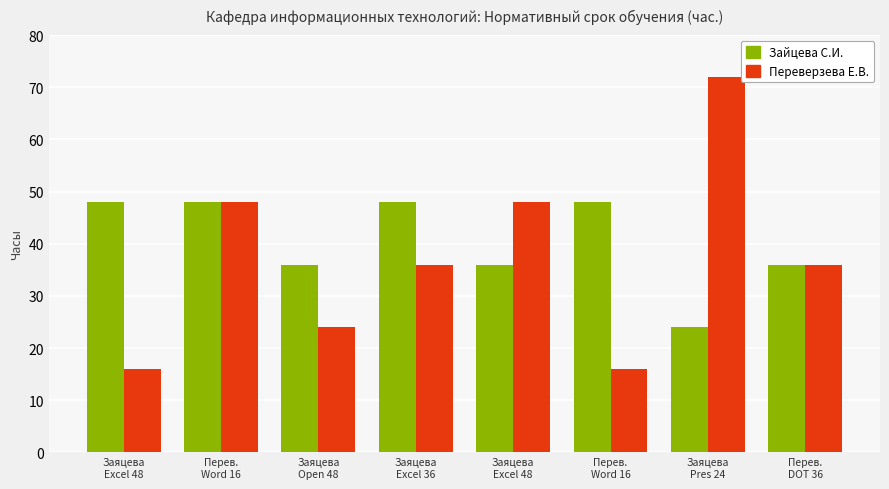

Does the chart contain any negative values?

No